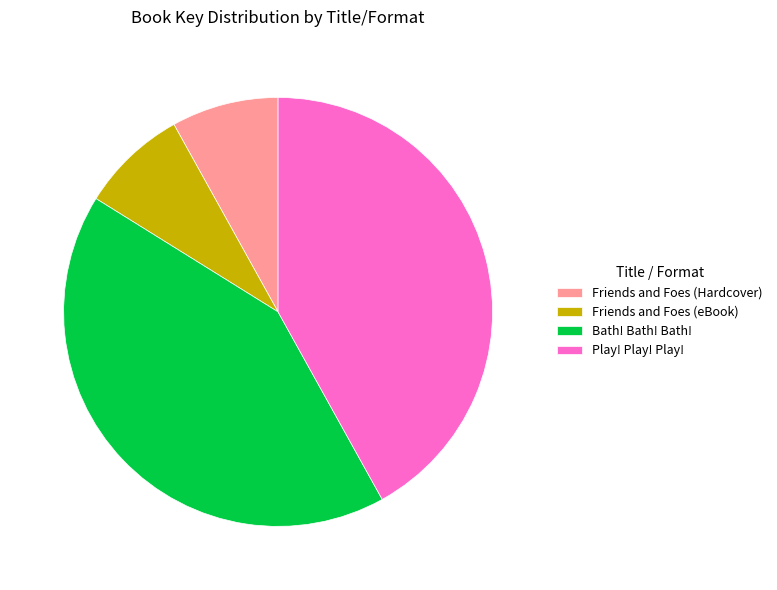

The Friends and Foes (Hardcover) slice represents 2% of the pie. True or false?

False